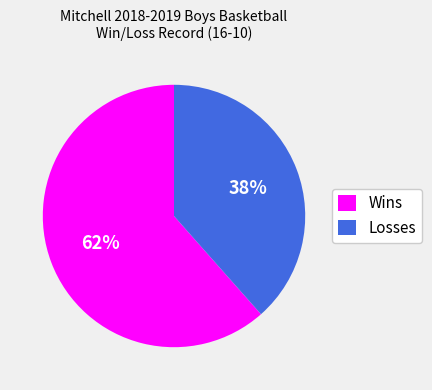

Is Wins the majority of the pie?

Yes